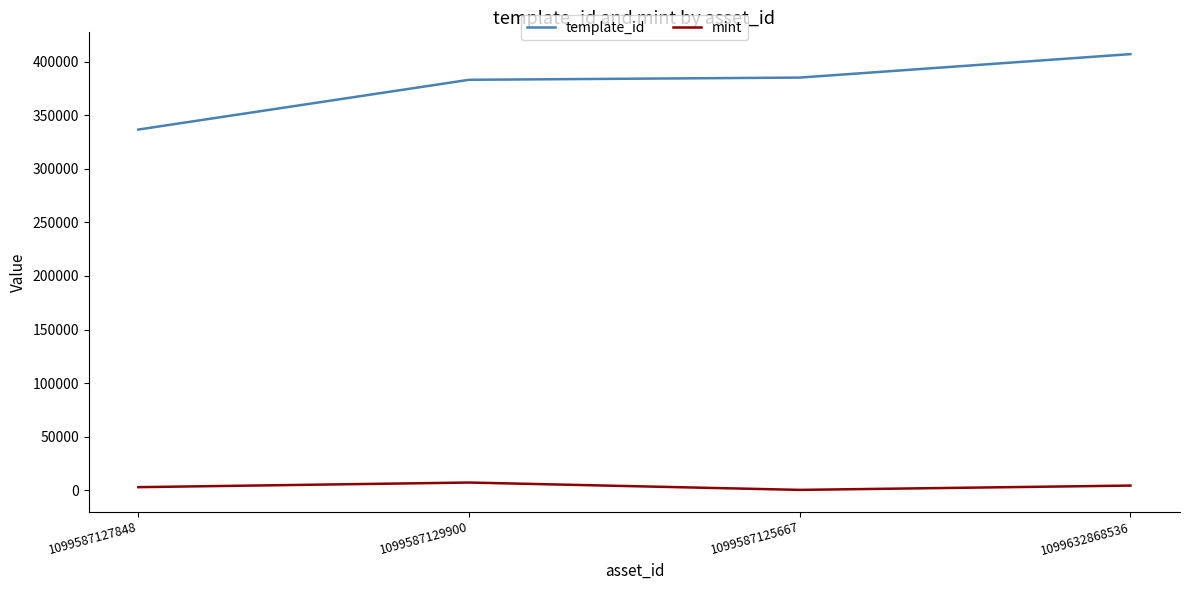

True or false: mint and template_id intersect in this chart.

False